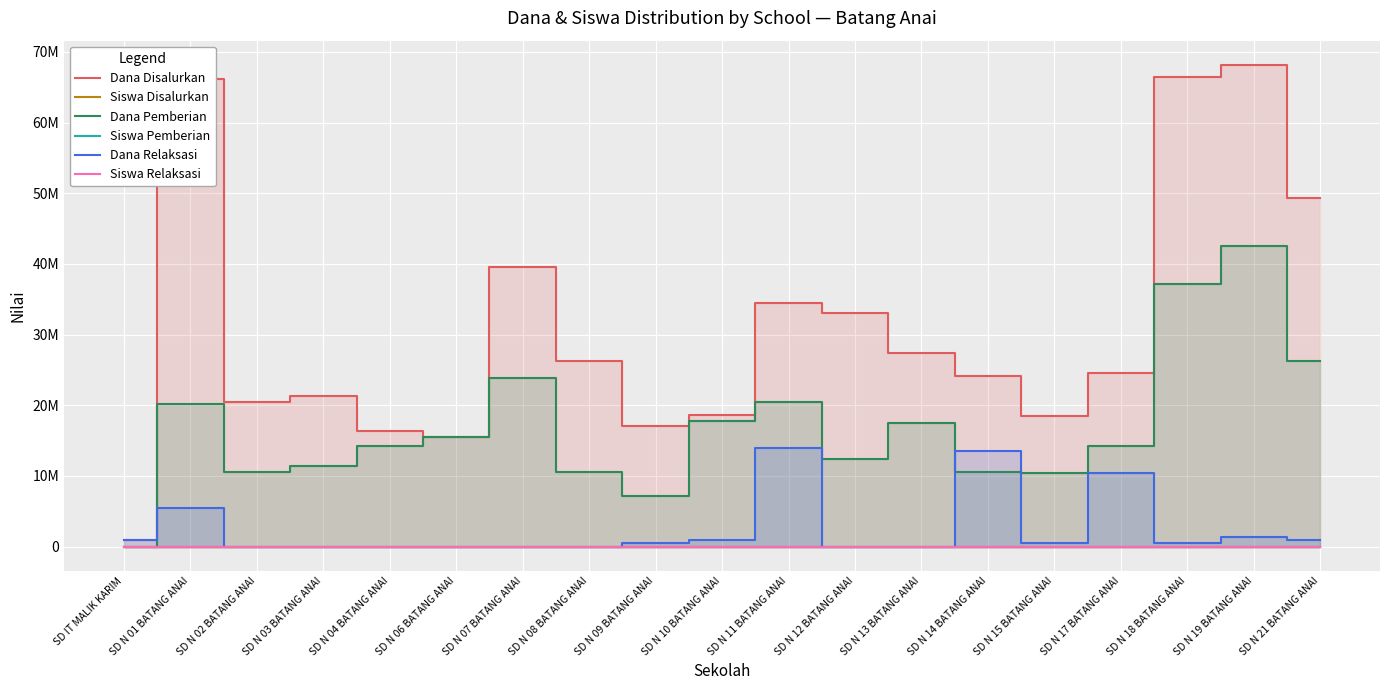

Between SD N 07 BATANG ANAI and SD N 13 BATANG ANAI, which is larger?

SD N 07 BATANG ANAI